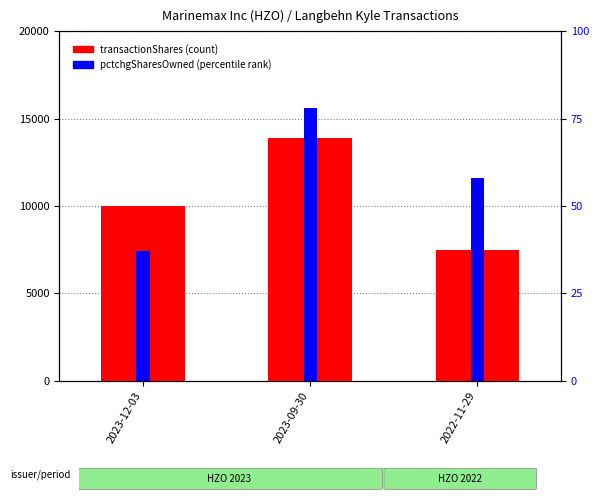

How many groups of bars are there?

3